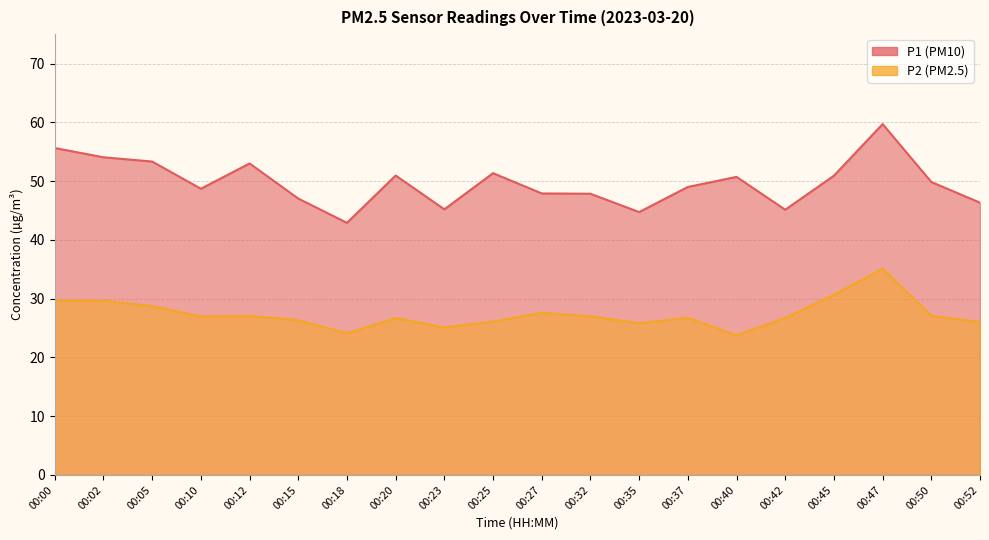

What is the difference between the P1 values at 00:45 and 00:02?

3.1